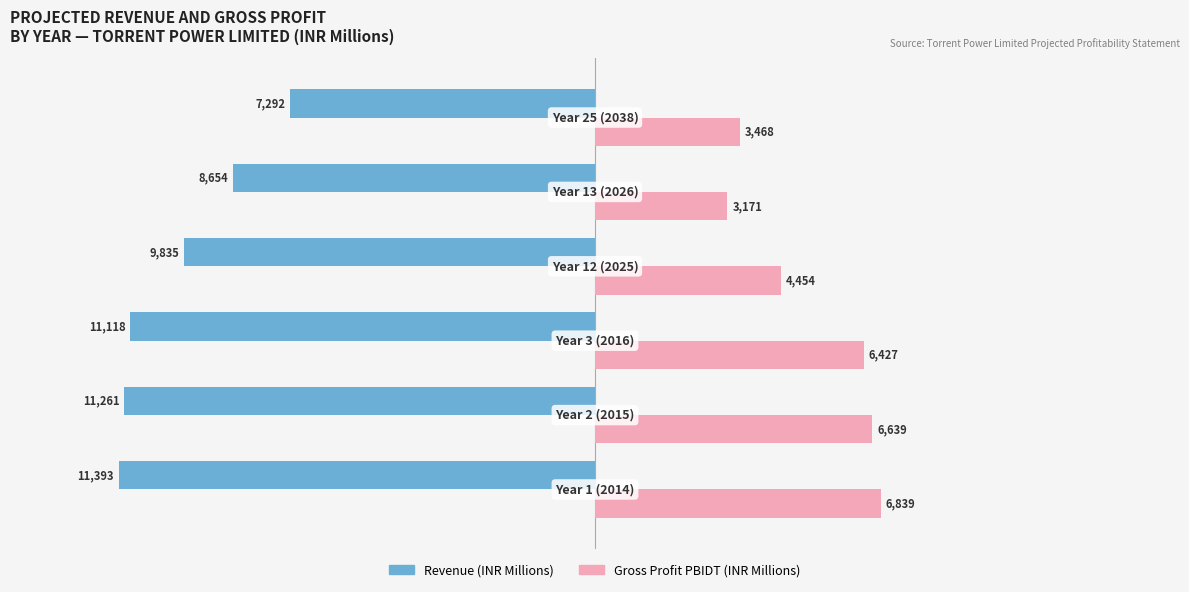

What is the smallest value displayed?

-11392.8